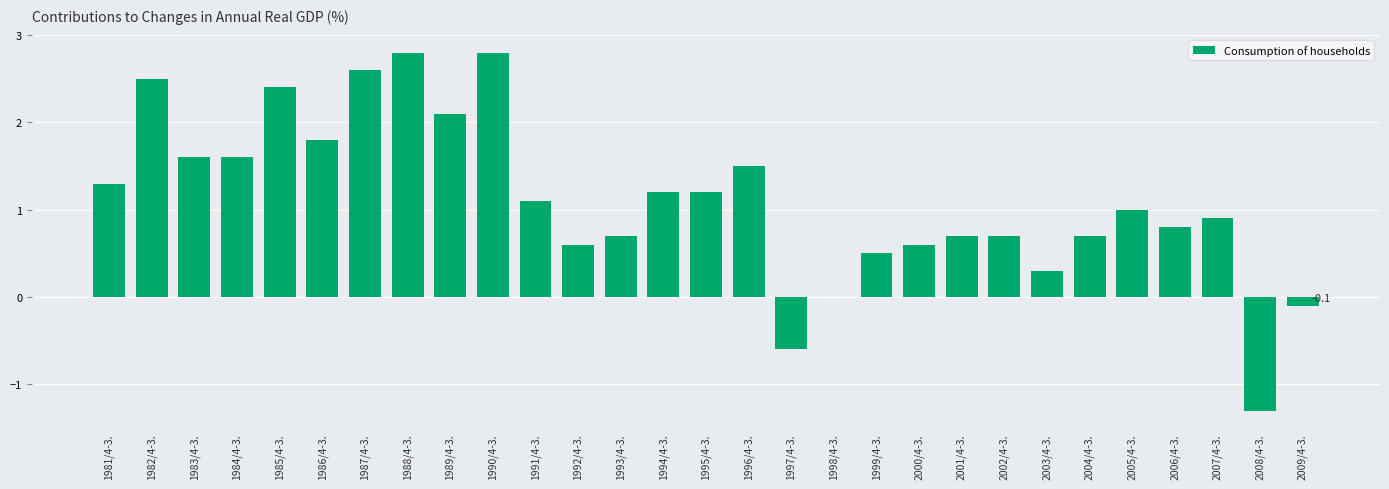

What is the sum of all values?

32.0